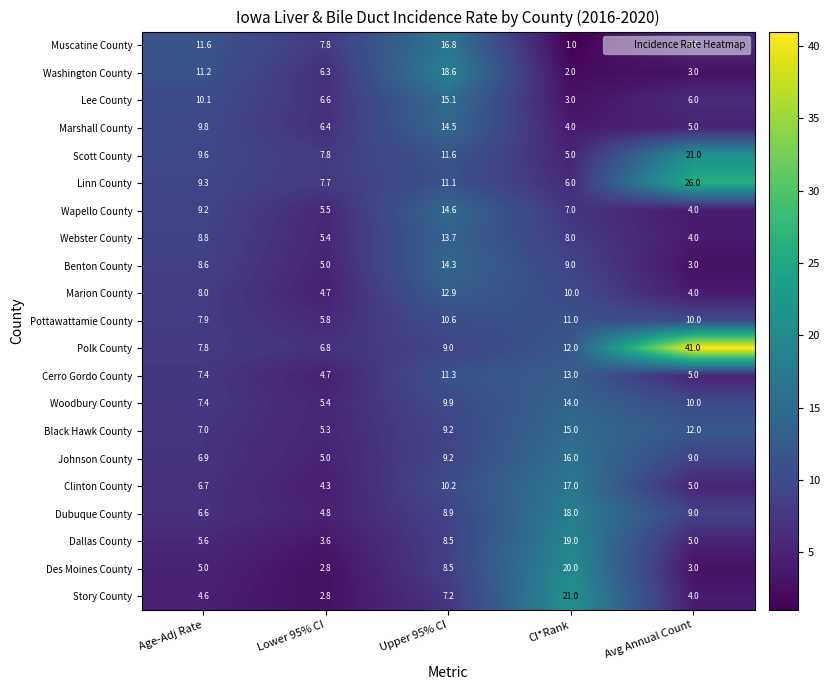

The Marshall County series shows 9.7 at Upper 95% CI. True or false?

False